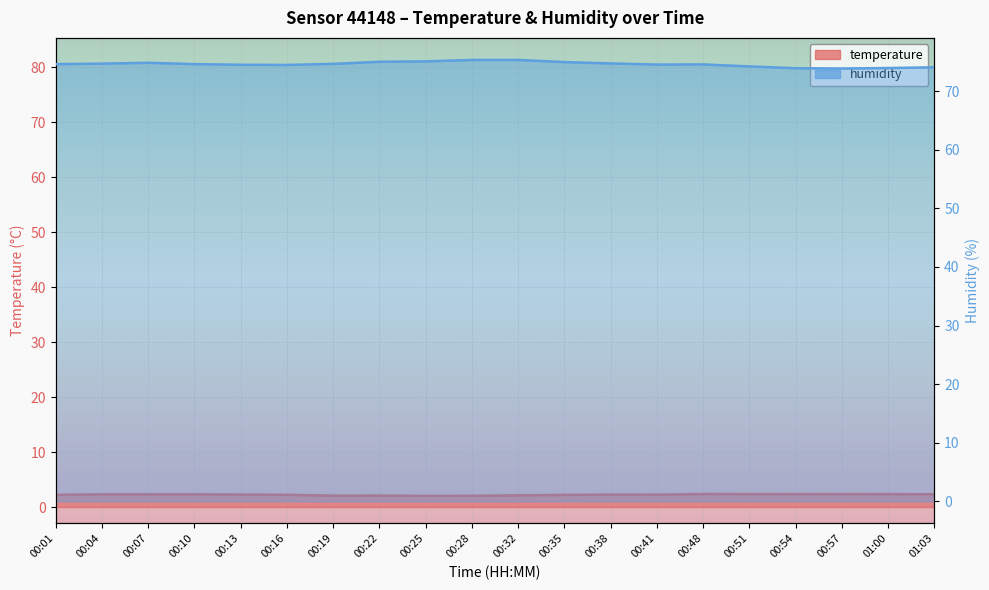

True or false: humidity and temperature intersect in this chart.

False